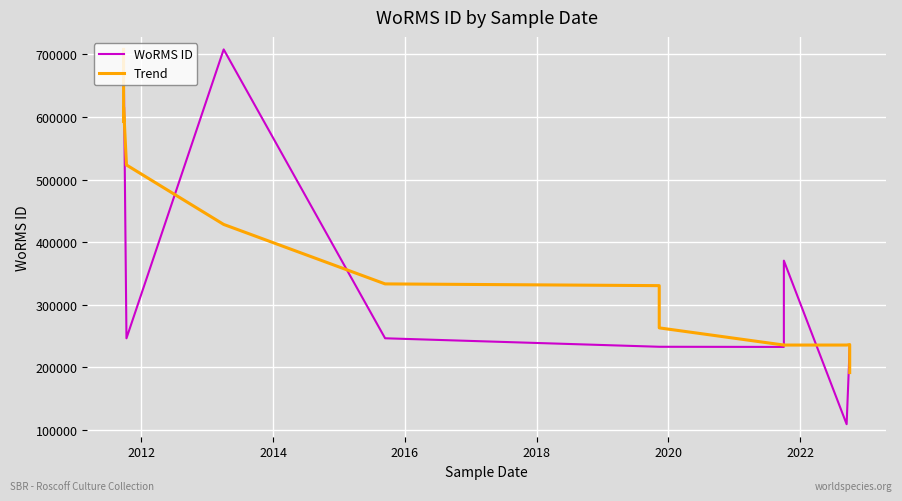

Rank the series by their maximum value, from highest to lowest.

WoRMS ID, Trend